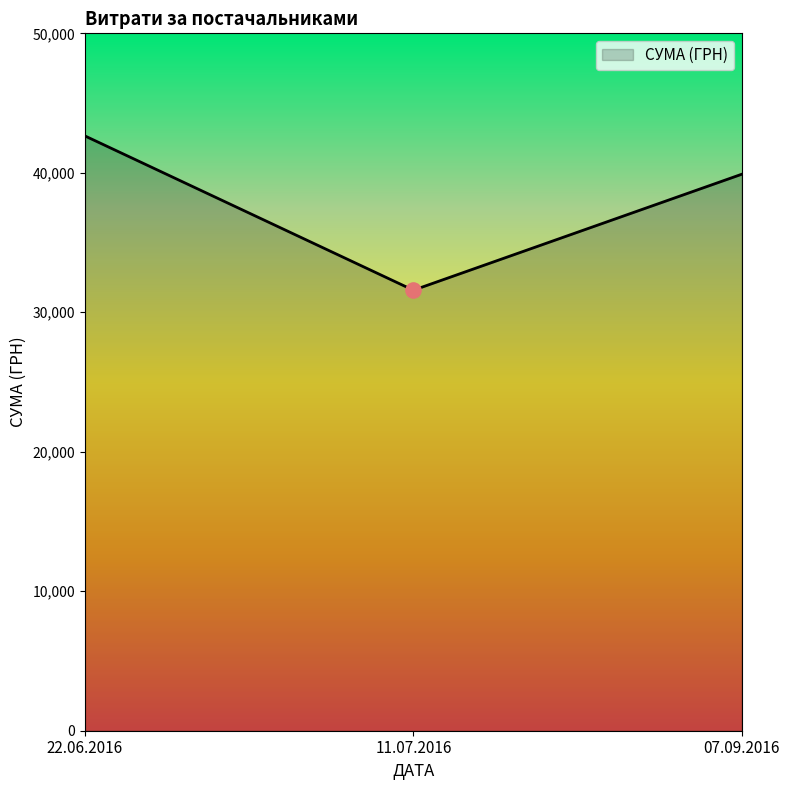

What is the change in value from 22.06.2016 to 11.07.2016?

-11062